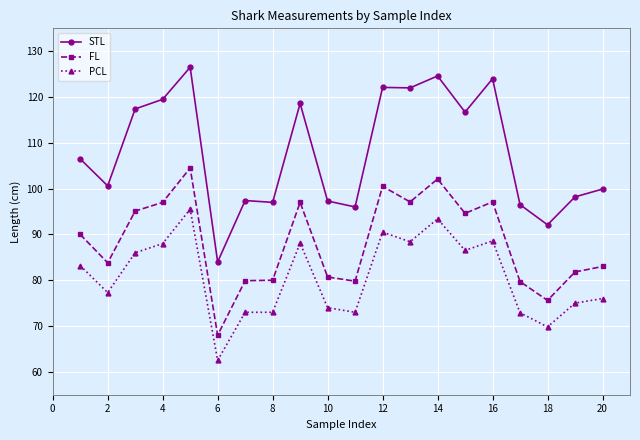

What is the value of the FL point at the 13th from the left?

97.1